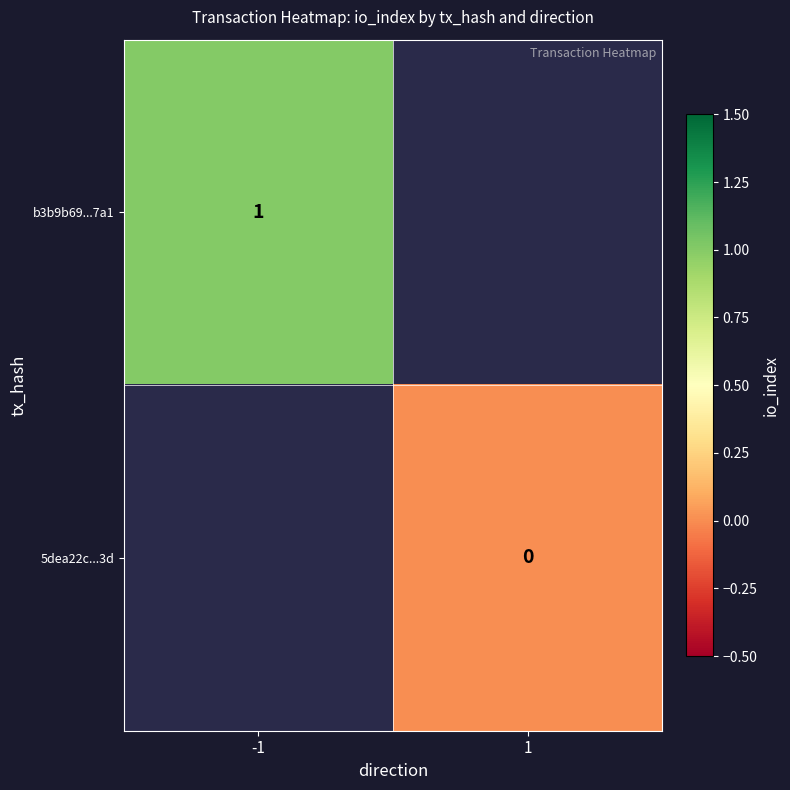

The b3b9b69...7a1 series shows 1 at -1. True or false?

True